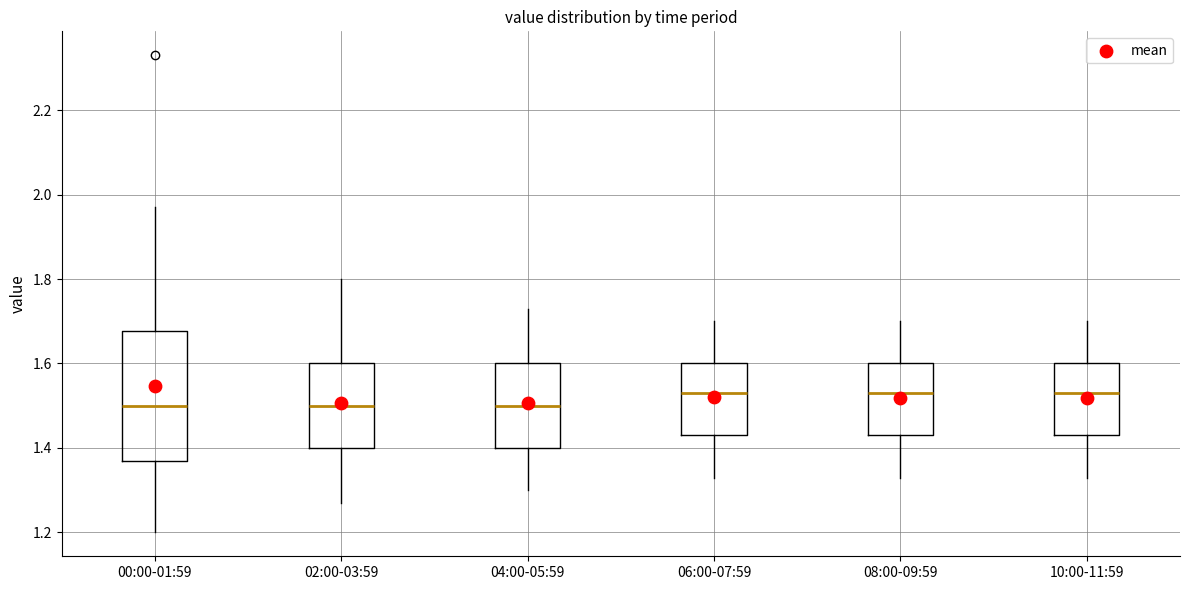

Reading left to right, transcribe this box plot: for each box, give where its median line is, the range the box spans, and where its two whiskers end, as read against the y-axis. The values are not printed on the chart, so give them approximately, as read against the axis.

00:00-01:59: median 1.50, box 1.38 to 1.68, whiskers 1.20 to 1.98
02:00-03:59: median 1.50, box 1.40 to 1.60, whiskers 1.28 to 1.80
04:00-05:59: median 1.50, box 1.40 to 1.60, whiskers 1.30 to 1.74
06:00-07:59: median 1.54, box 1.44 to 1.60, whiskers 1.34 to 1.70
08:00-09:59: median 1.54, box 1.44 to 1.60, whiskers 1.34 to 1.70
10:00-11:59: median 1.54, box 1.44 to 1.60, whiskers 1.34 to 1.70